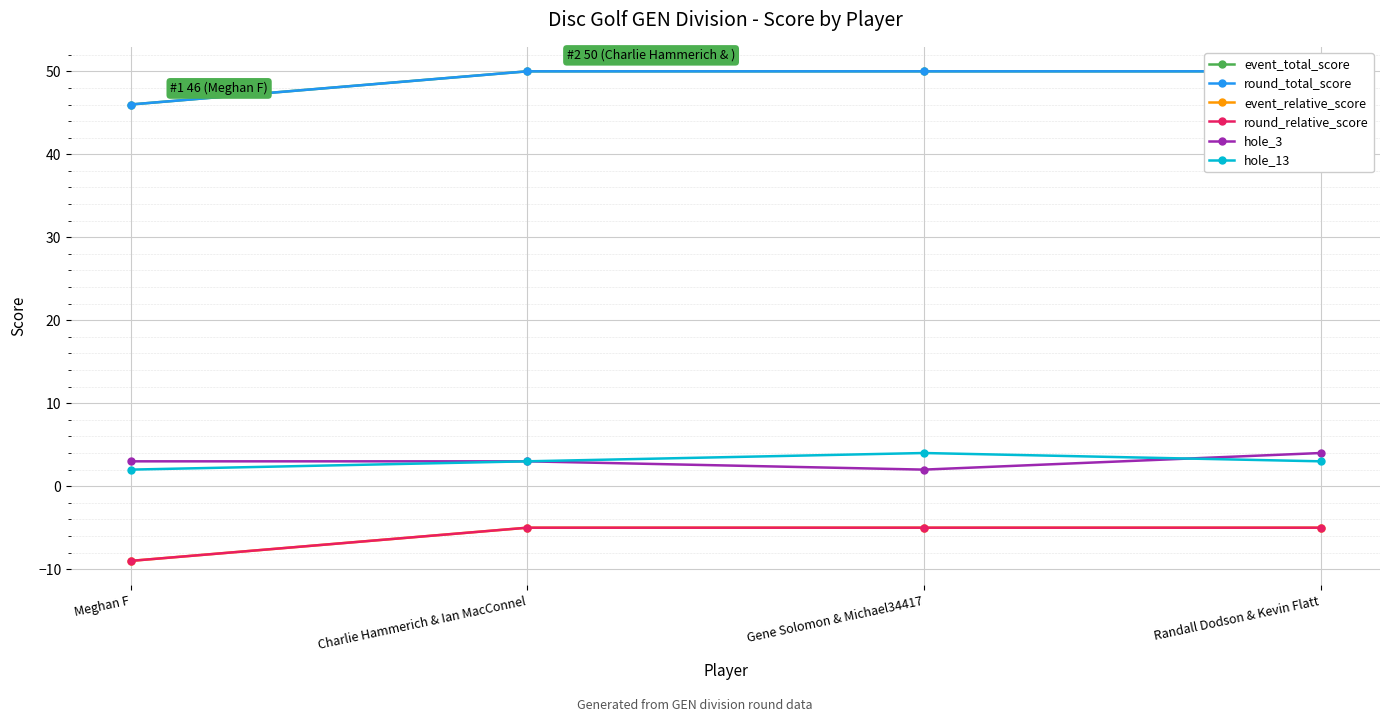

What is the difference between the second highest and minimum values in the round_relative_score series?

4